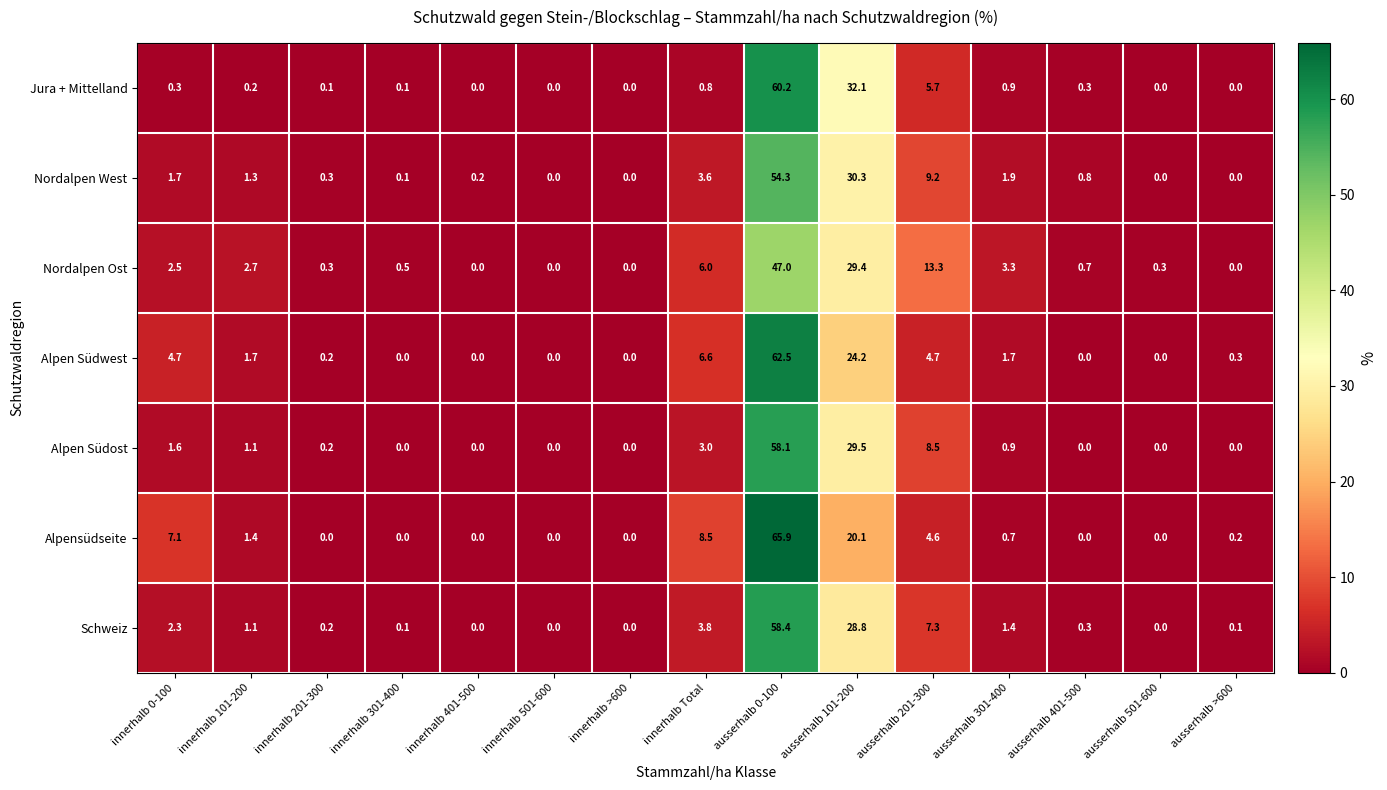

Is the value of Nordalpen West at ausserhalb 301-400 greater than the value of Alpen Südost at ausserhalb 501-600?

Yes